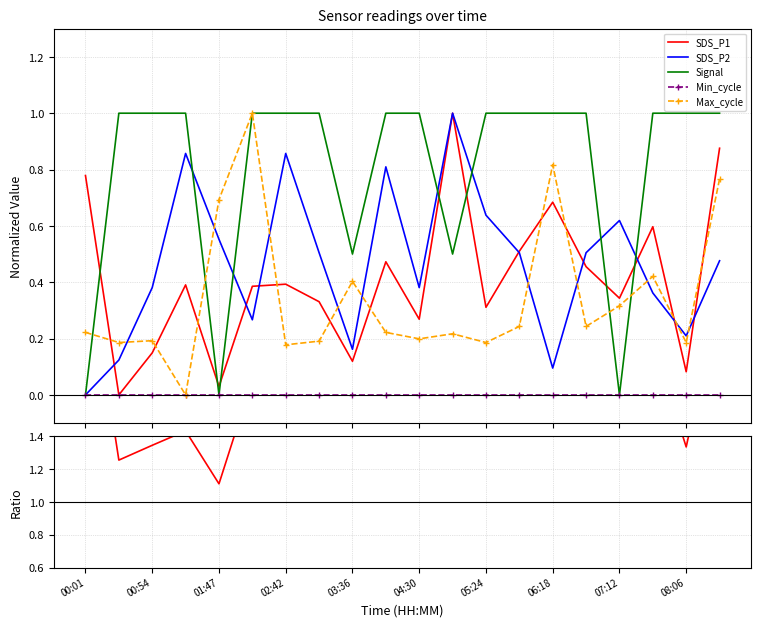

In SDS_P1/SDS_P2, how many points are higher than both neighbors (excluding endpoints)?

7